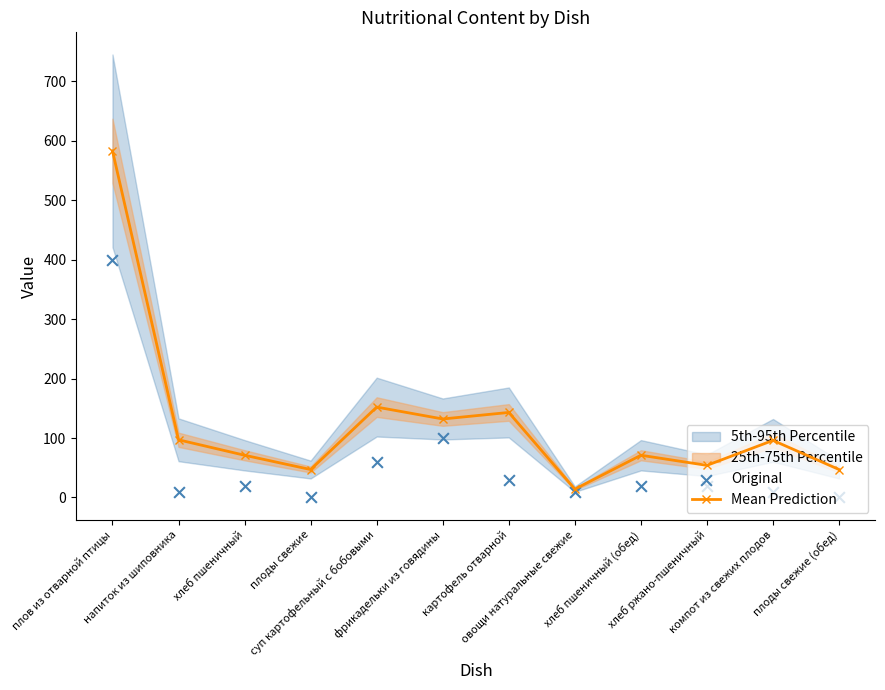

Which series contains the highest Y value?

Mean Prediction